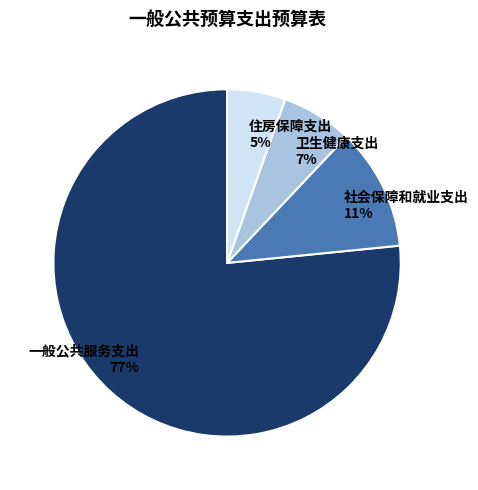

To the nearest percent, what percentage of the pie is 卫生健康支出?

7%